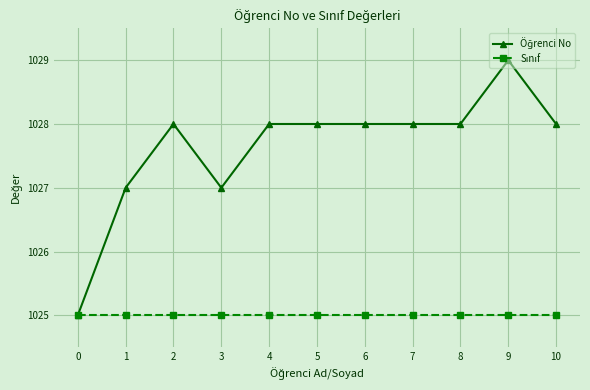

What is the spread (max minus min) of values at 10?

3.0